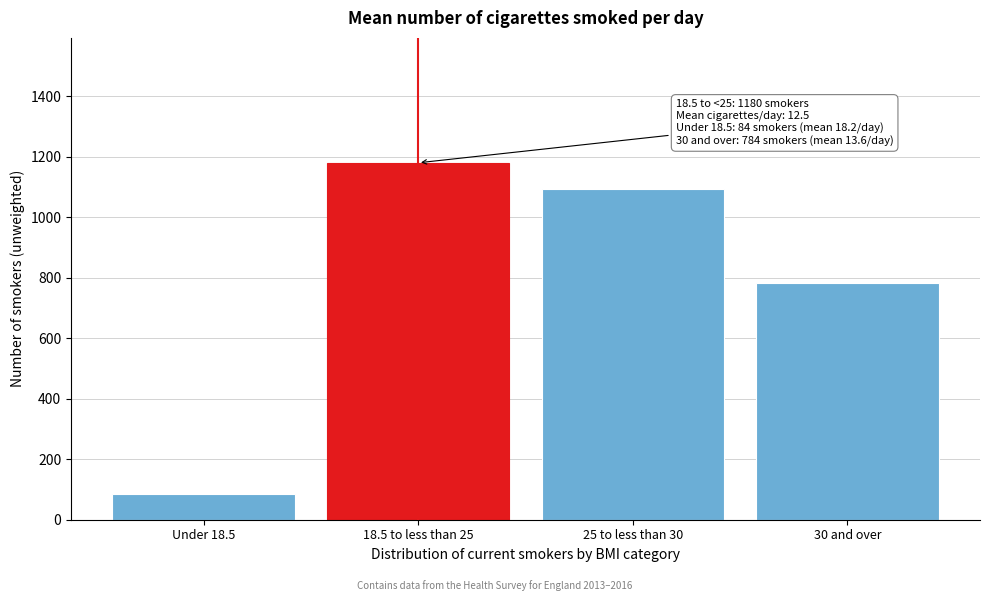

Reading right to left, transcribe all the data shown in this chart.

30 and over=784	25 to less than 30=1092	18.5 to less than 25=1180	Under 18.5=84